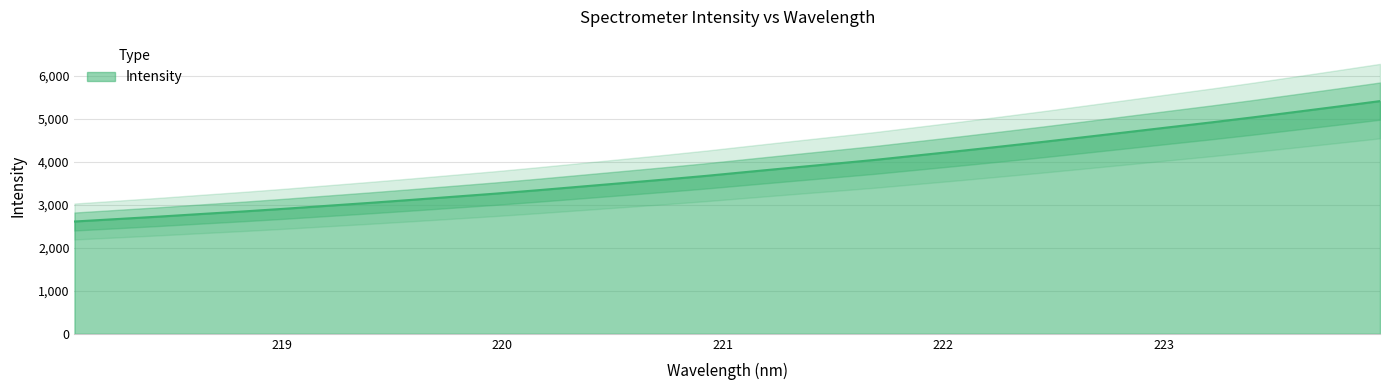

What is the lowest value of the Intensity series?

2613.2